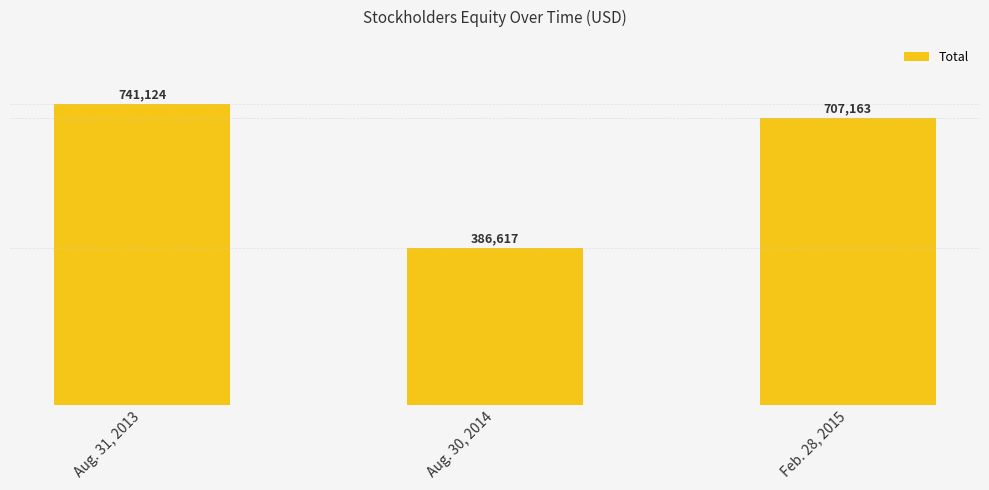

Between Aug. 30, 2014 and Aug. 31, 2013, which is larger?

Aug. 31, 2013